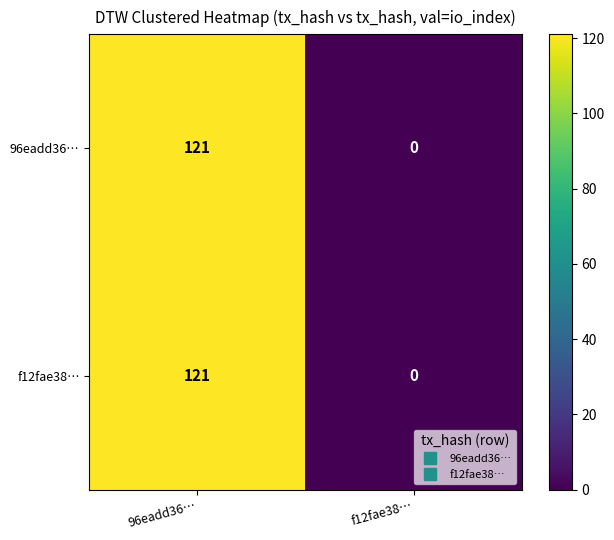

Reading left to right, what are all the values shown in this chart?

96eadd36…: 121	0
f12fae38…: 121	0